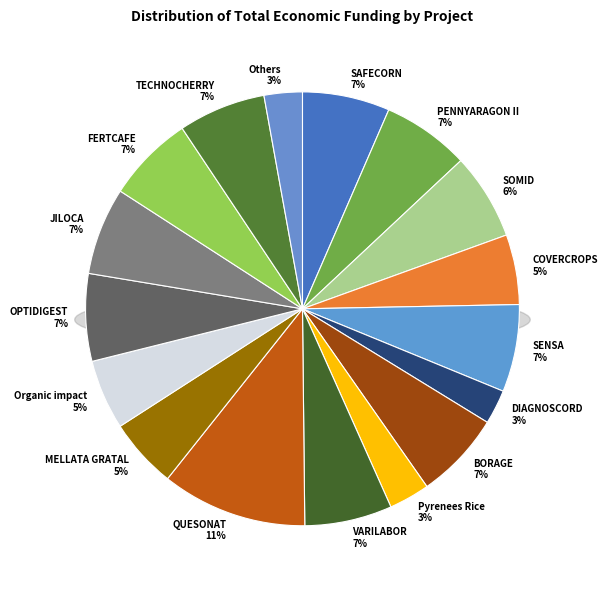

What is the total percentage of 2023 (Pyrenees Rice) and 2023 (DIAGNOSCORD)?

5.6%